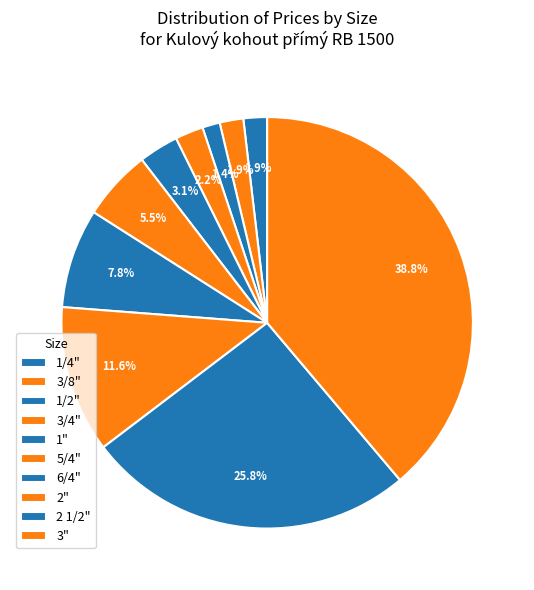

Count the number of slices in the pie.

10